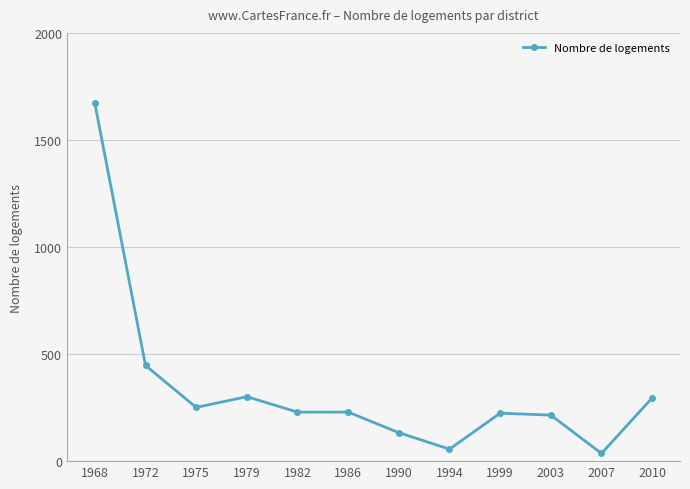

What is the change in value from 1975 to 1990?

-118